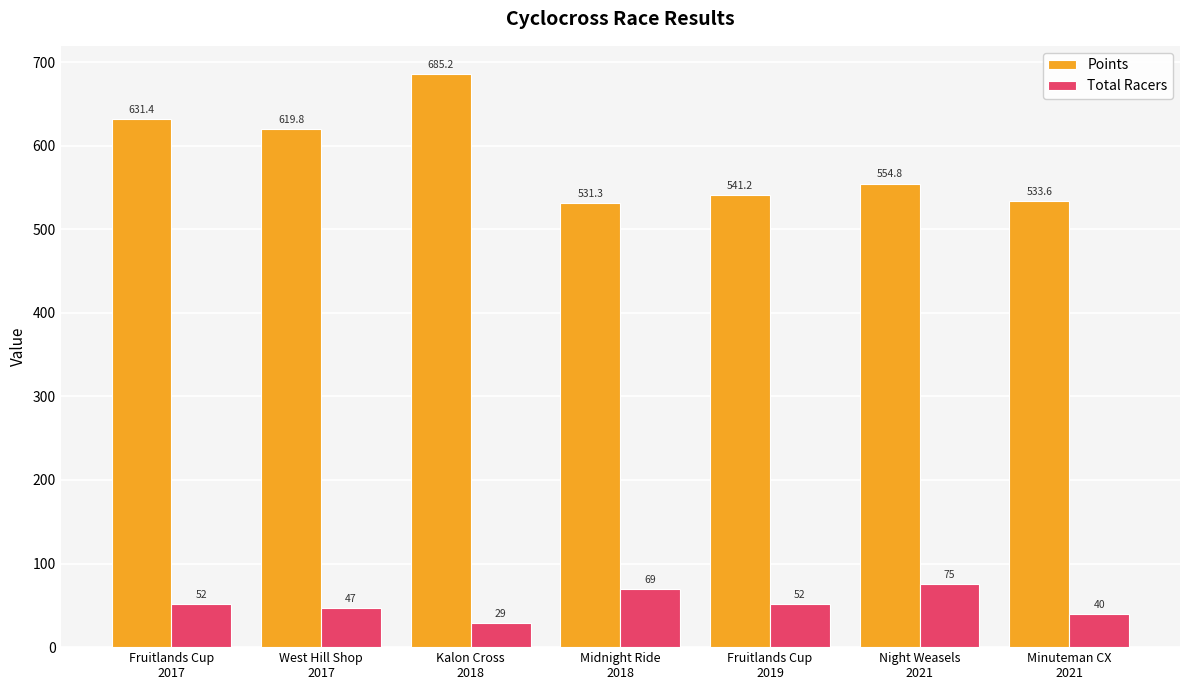

Which category has the lowest value across all series?

Kalon Cross
2018